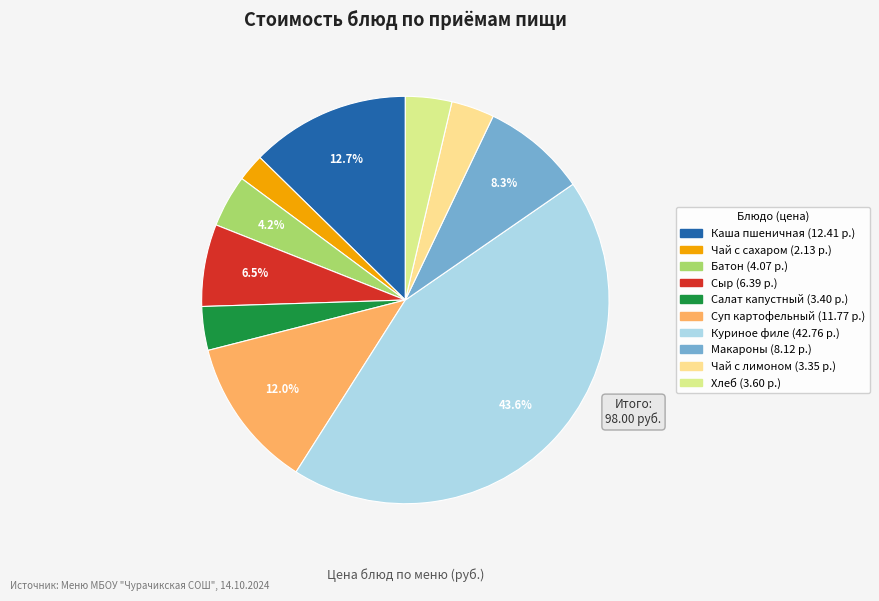

Is there a majority slice in this chart?

No